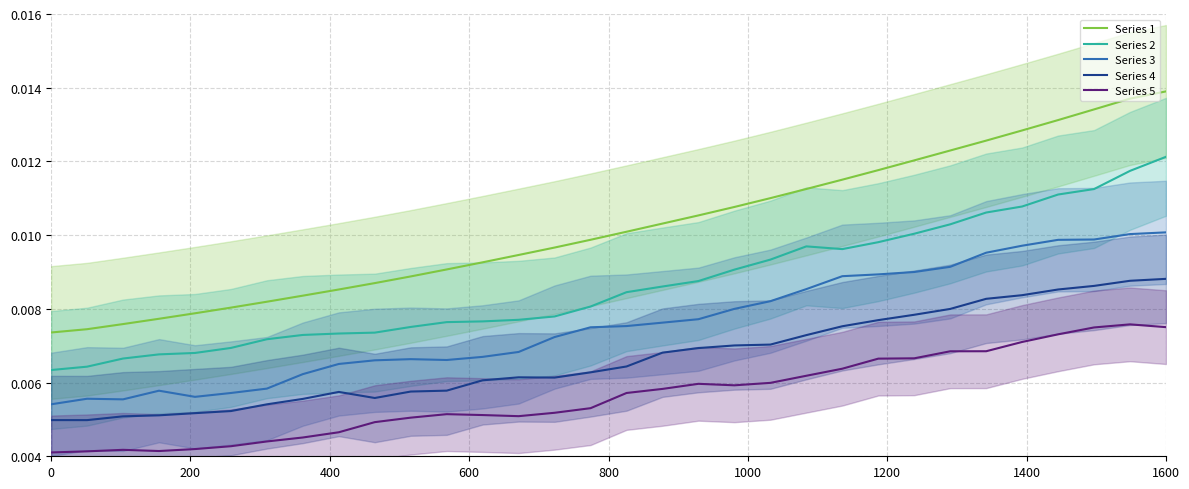

True or false: Series 5 and Series 4 cross at least once.

False